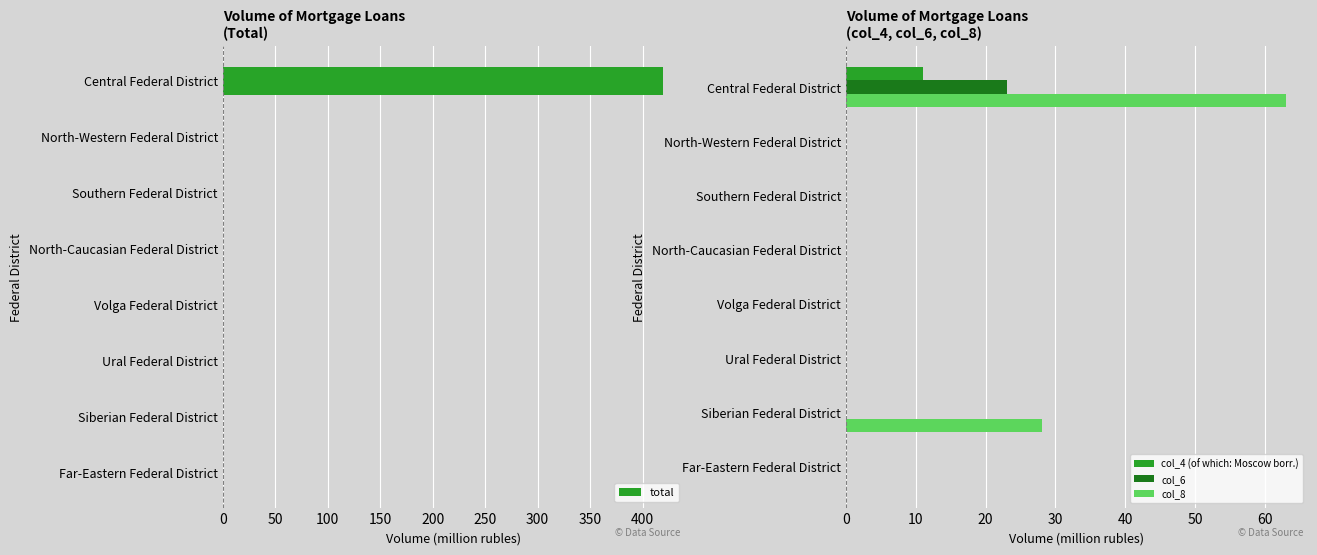

What is the difference between the maximum and minimum values in the col_6 series?

23